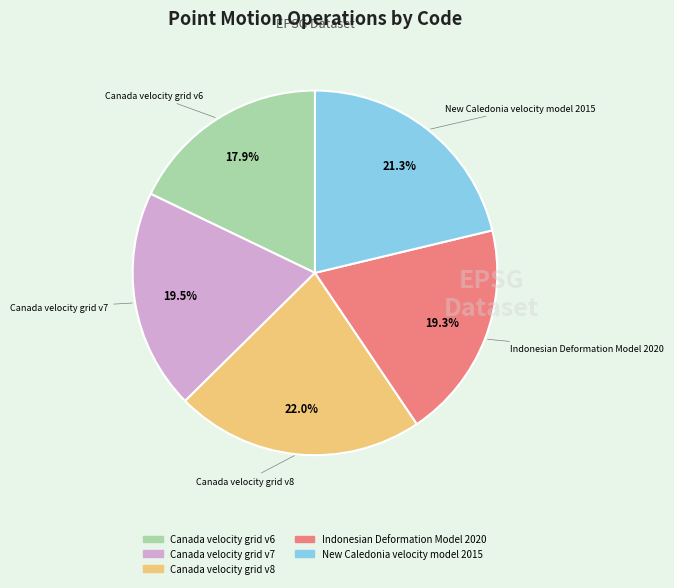

Between Canada velocity grid v8 and Canada velocity grid v6, which is larger?

Canada velocity grid v8